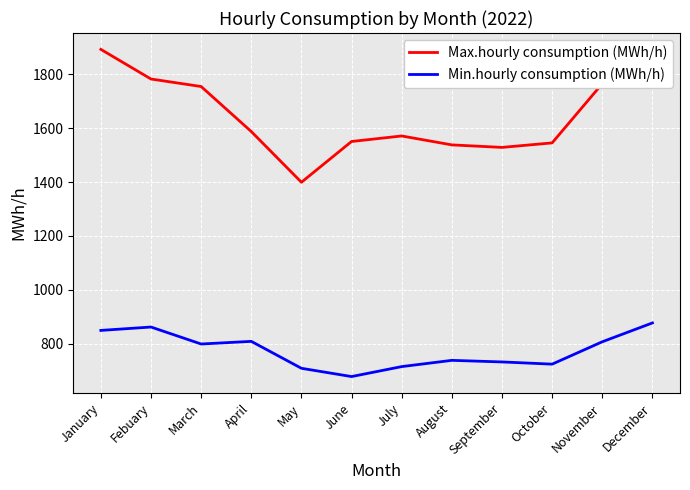

What is the total value across all series at April?

2396.2